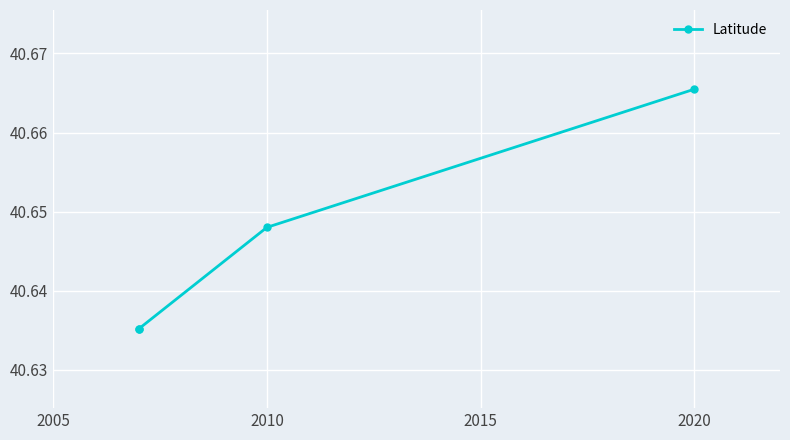

What is the maximum value shown in the chart?

40.7